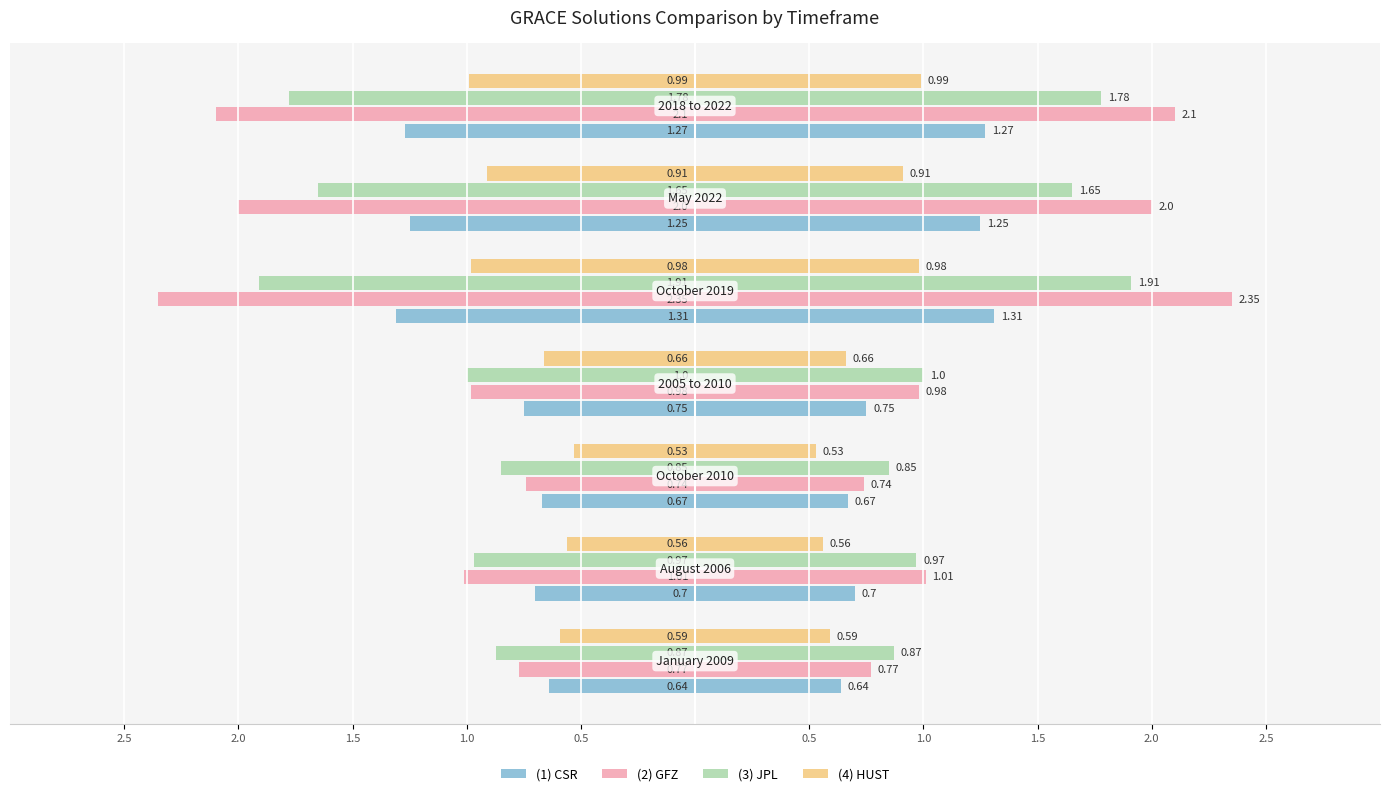

What are all the series names shown in the legend?

(1) CSR, (2) GFZ, (3) JPL, (4) HUST